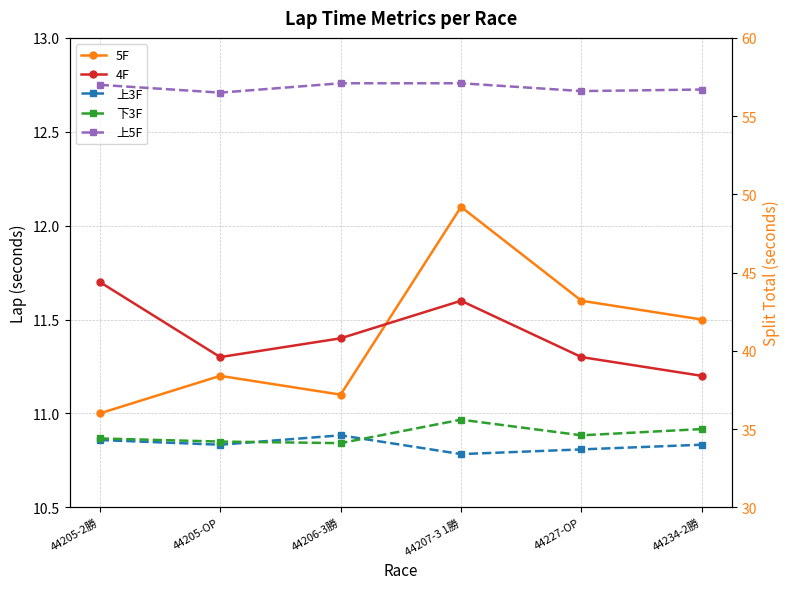

What is the total value across all series at 44205-OP?

147.2